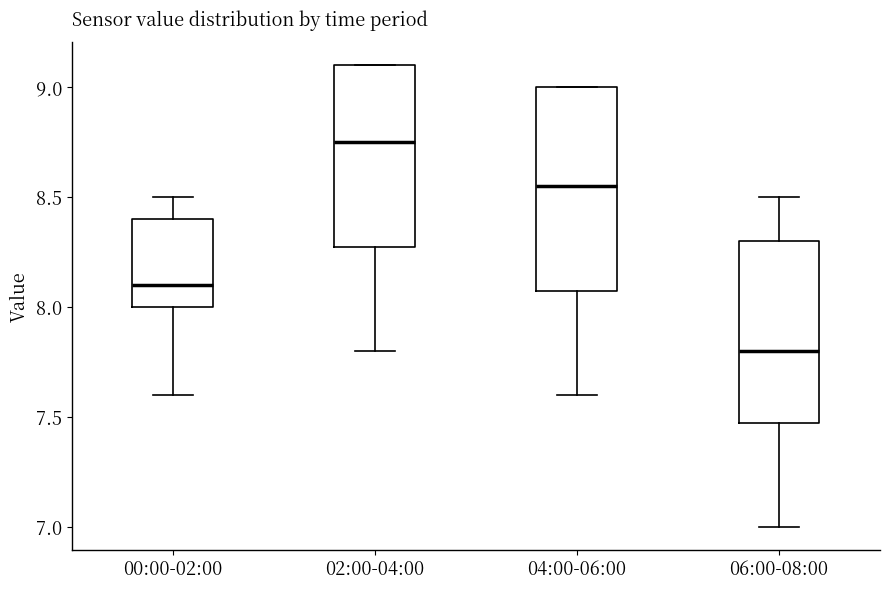

Which box has the highest median line?

02:00-04:00